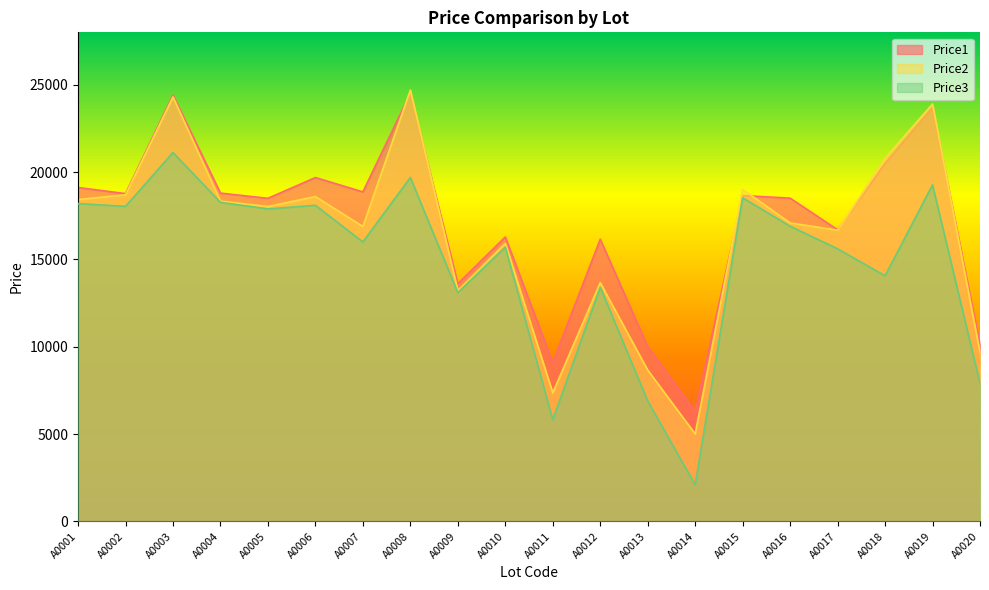

At which label does Price3 reach its peak?

A0003